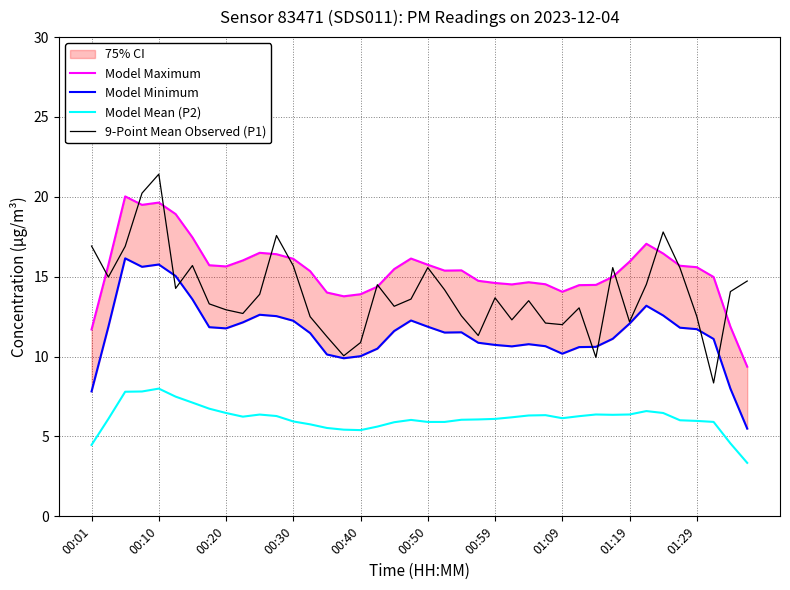

The 9-Point Mean Observed (P1) series shows 5.1 at 00:20. True or false?

False